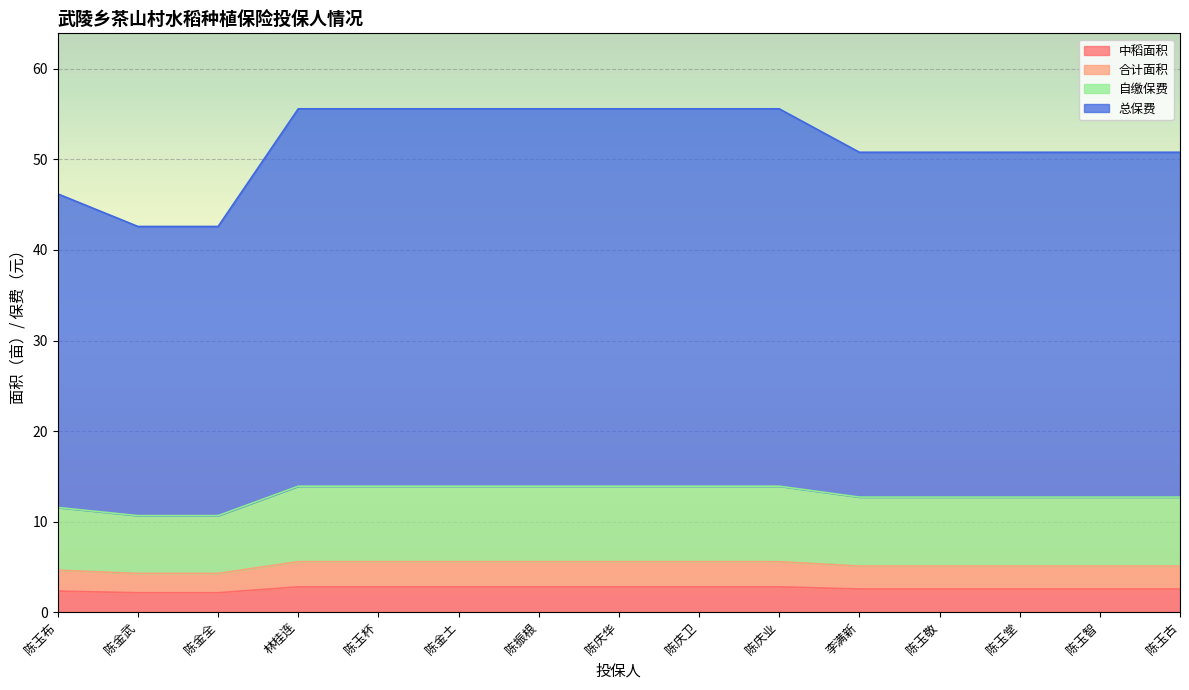

What is the greatest value displayed?

55.6